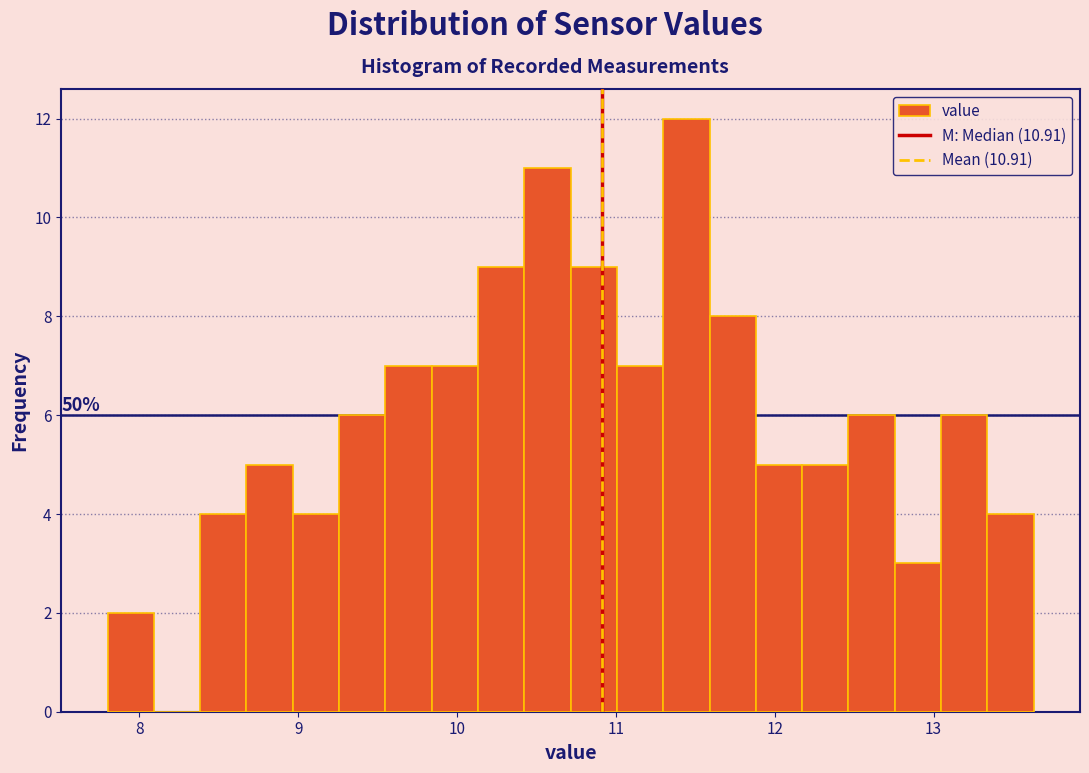

Around what value on the x-axis is the tallest bar? Give the approximate position of its centre, as read against the axis.

11.4